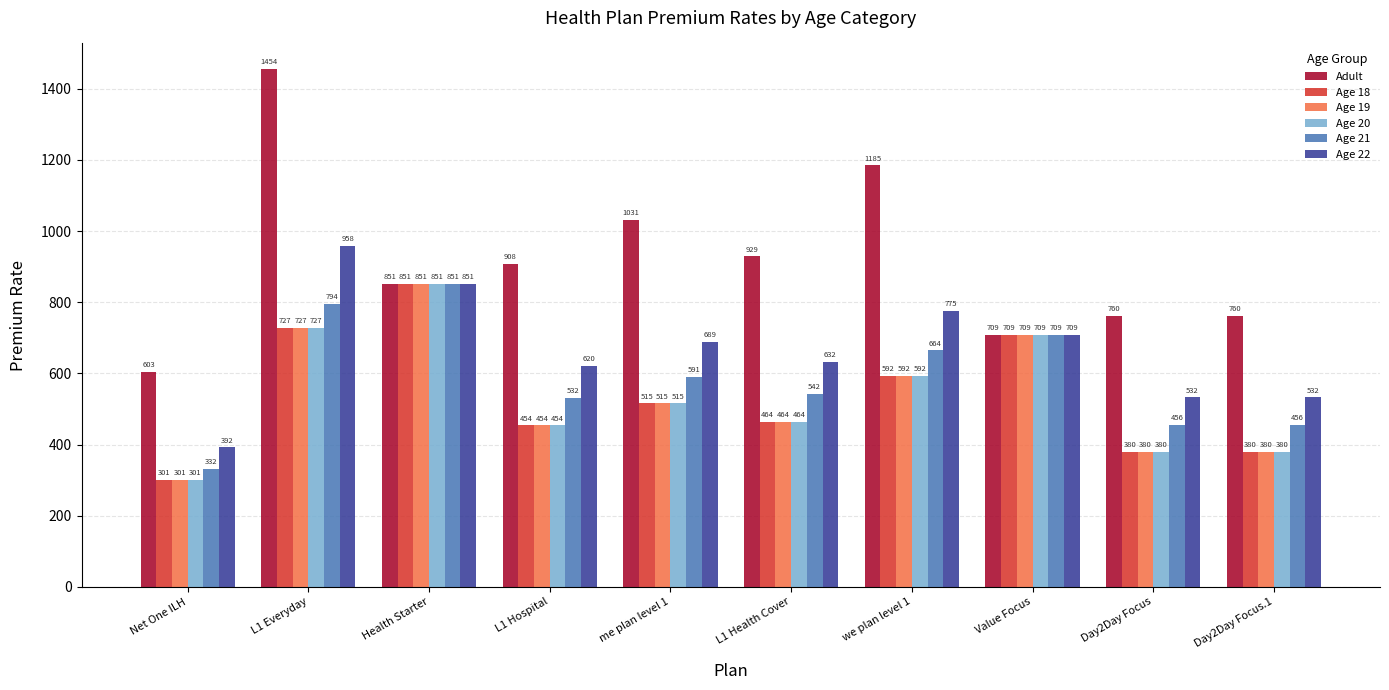

How many bars are there in each group?

6